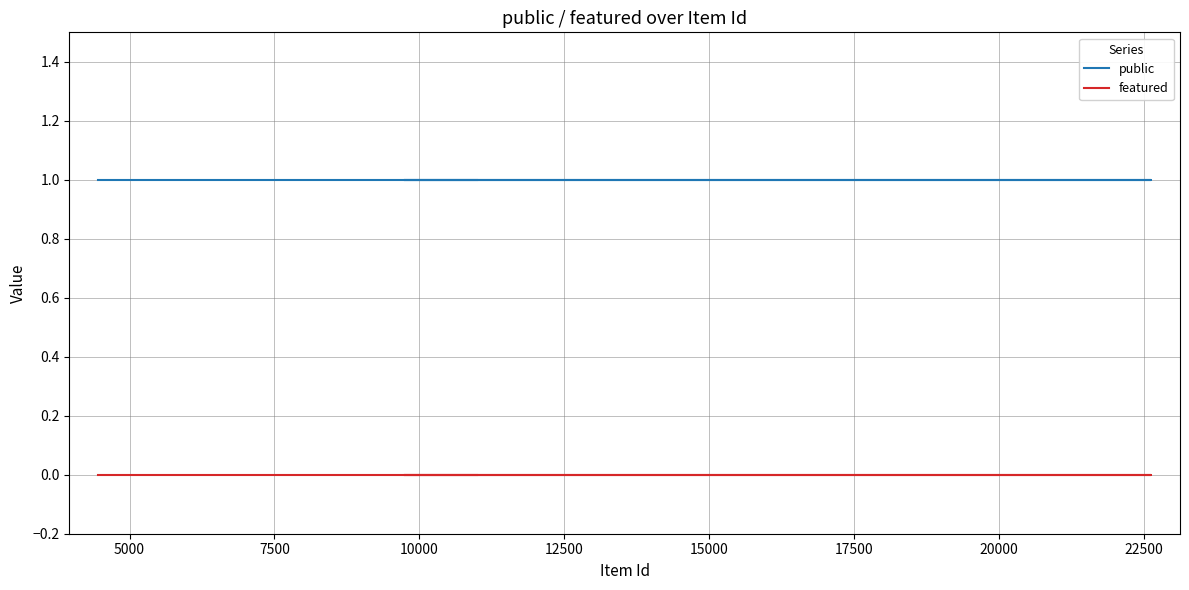

How many data points does each series have?

7